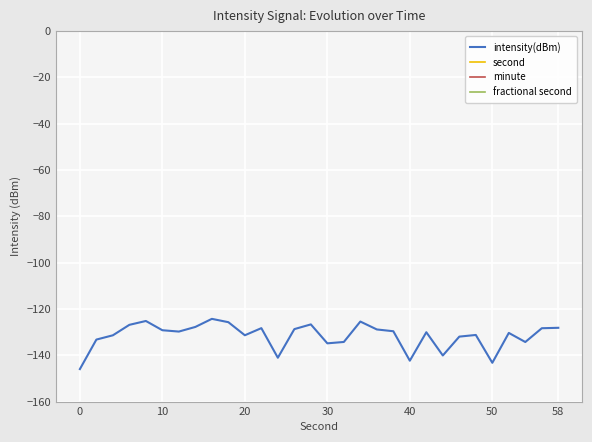

How many categories are shown in the chart?

30